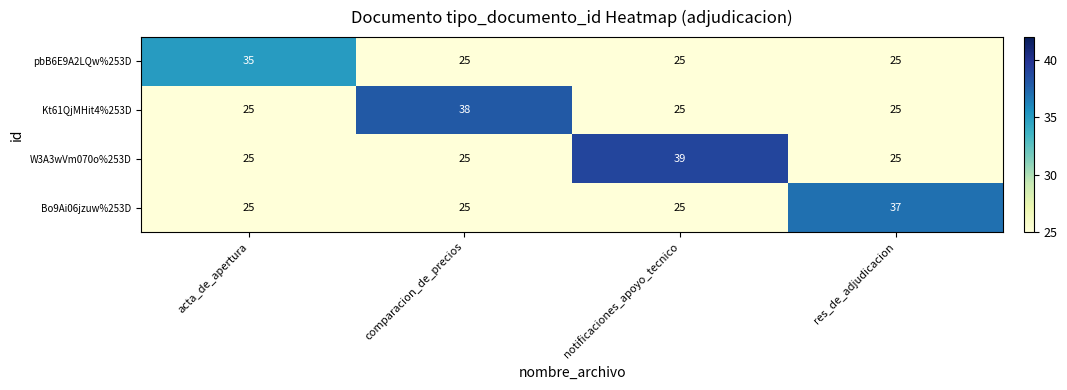

List the series in order of their overall mean, lowest first.

pbB6E9A2LQw%253D, Bo9Ai06jzuw%253D, Kt61QjMHit4%253D, W3A3wVm070o%253D